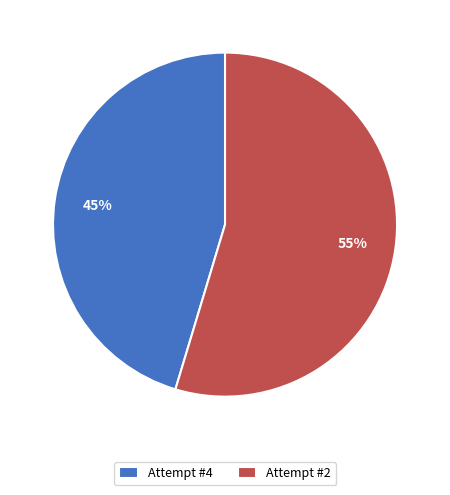

Count the number of slices in the pie.

2